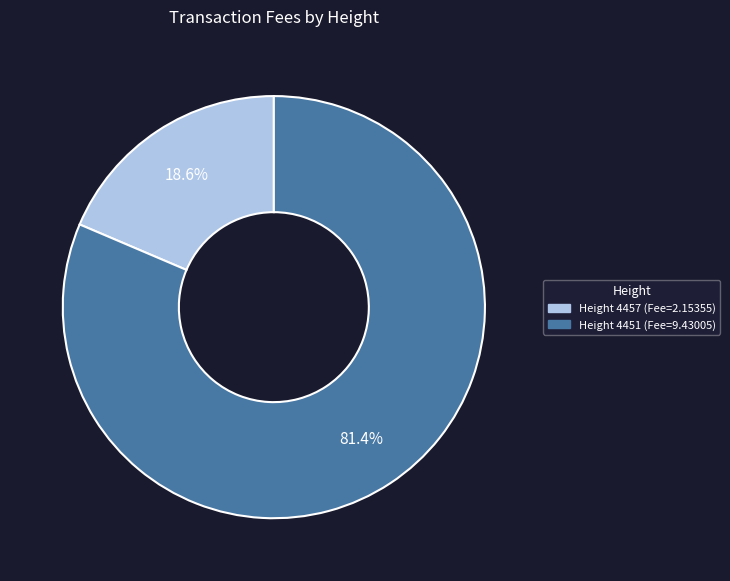

Does any single category account for the majority?

Yes